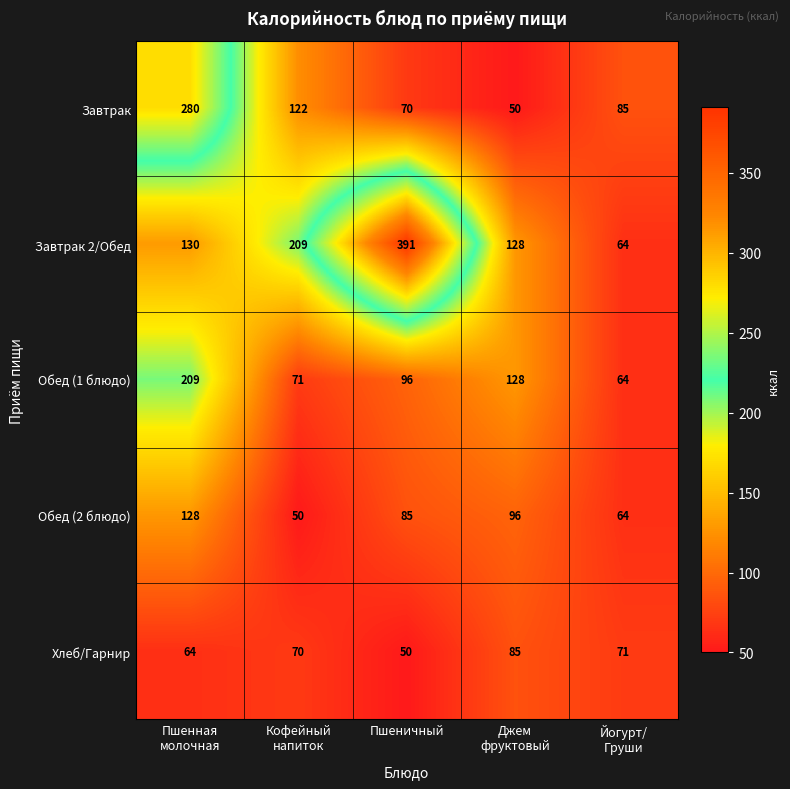

What is the greatest value displayed?

391